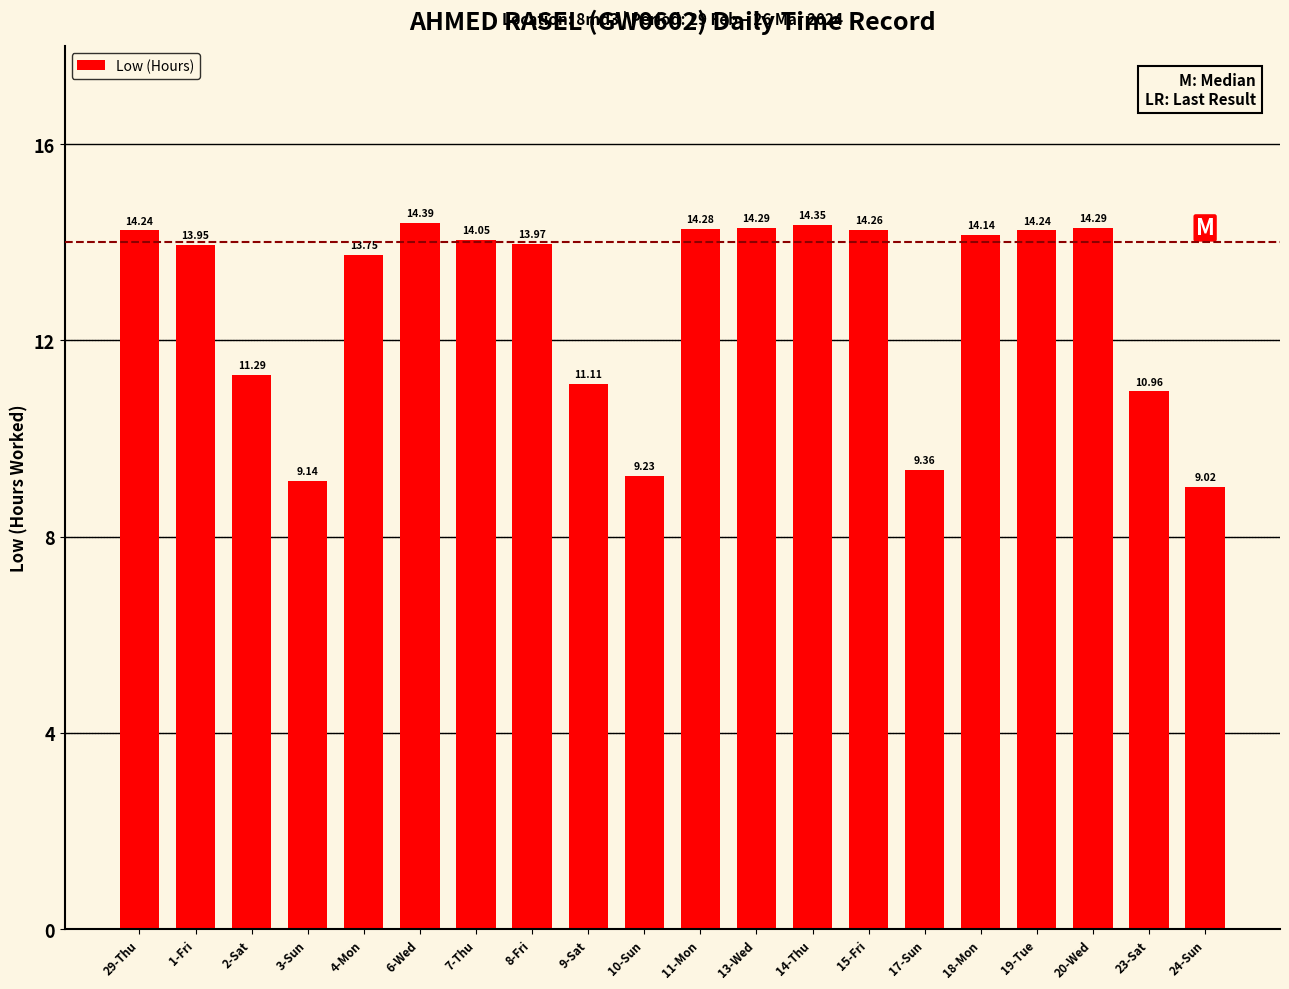

How many series are shown in this chart?

1